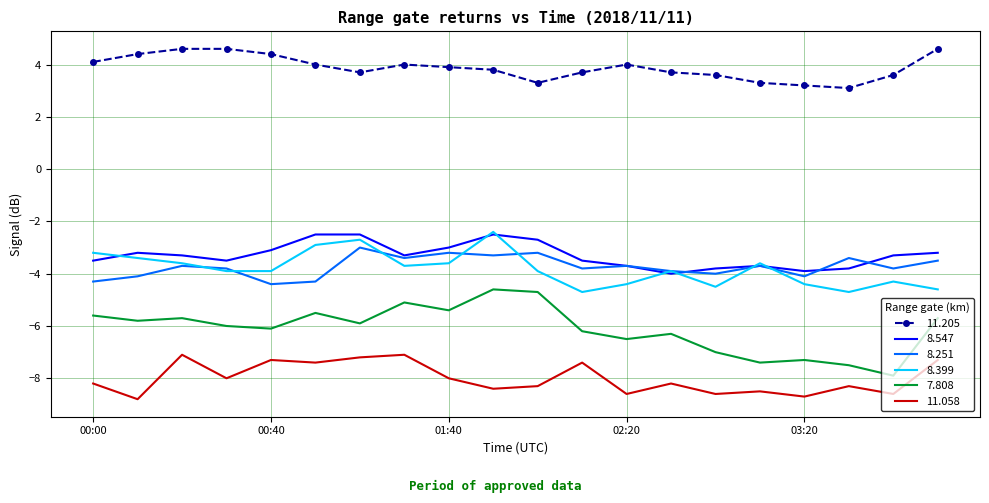

Reading left to right, list all the values displayed in this chart.

11.205: 4.1	4.4	4.6	4.6	4.4	4.0	3.7	4.0	3.9	3.8	3.3	3.7	4.0	3.7	3.6	3.3	3.2	3.1	3.6	4.6
8.547: -3.5	-3.2	-3.3	-3.5	-3.1	-2.5	-2.5	-3.3	-3.0	-2.5	-2.7	-3.5	-3.7	-4.0	-3.8	-3.7	-3.9	-3.8	-3.3	-3.2
8.251: -4.3	-4.1	-3.7	-3.8	-4.4	-4.3	-3.0	-3.4	-3.2	-3.3	-3.2	-3.8	-3.7	-3.9	-4.0	-3.7	-4.1	-3.4	-3.8	-3.5
8.399: -3.2	-3.4	-3.6	-3.9	-3.9	-2.9	-2.7	-3.7	-3.6	-2.4	-3.9	-4.7	-4.4	-3.9	-4.5	-3.6	-4.4	-4.7	-4.3	-4.6
7.808: -5.6	-5.8	-5.7	-6.0	-6.1	-5.5	-5.9	-5.1	-5.4	-4.6	-4.7	-6.2	-6.5	-6.3	-7.0	-7.4	-7.3	-7.5	-7.9	-5.7
11.058: -8.2	-8.8	-7.1	-8.0	-7.3	-7.4	-7.2	-7.1	-8.0	-8.4	-8.3	-7.4	-8.6	-8.2	-8.6	-8.5	-8.7	-8.3	-8.6	-7.3